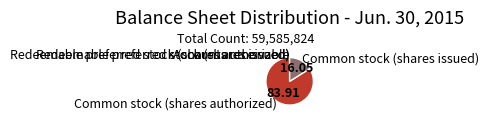

Which category has the biggest portion of the pie?

Common stock (shares authorized)